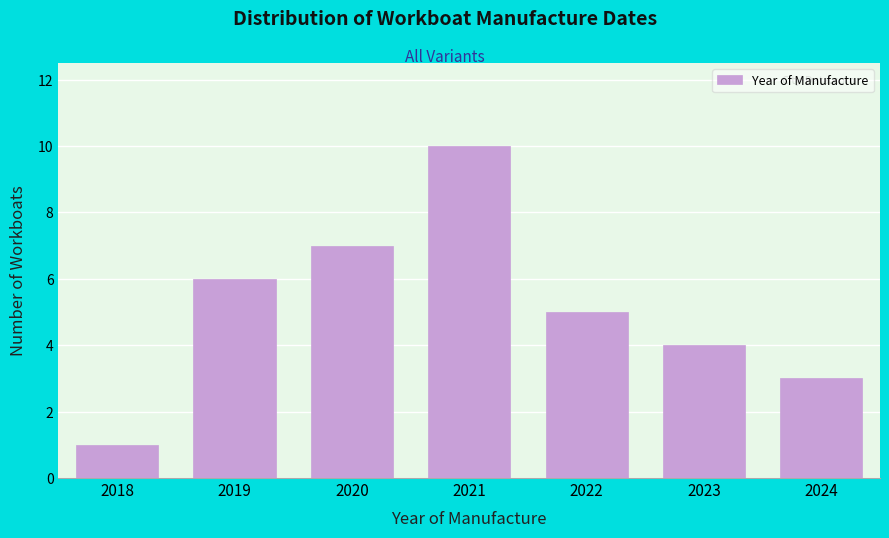

Reading right to left, transcribe all the data shown in this chart.

3	4	5	10	7	6	1